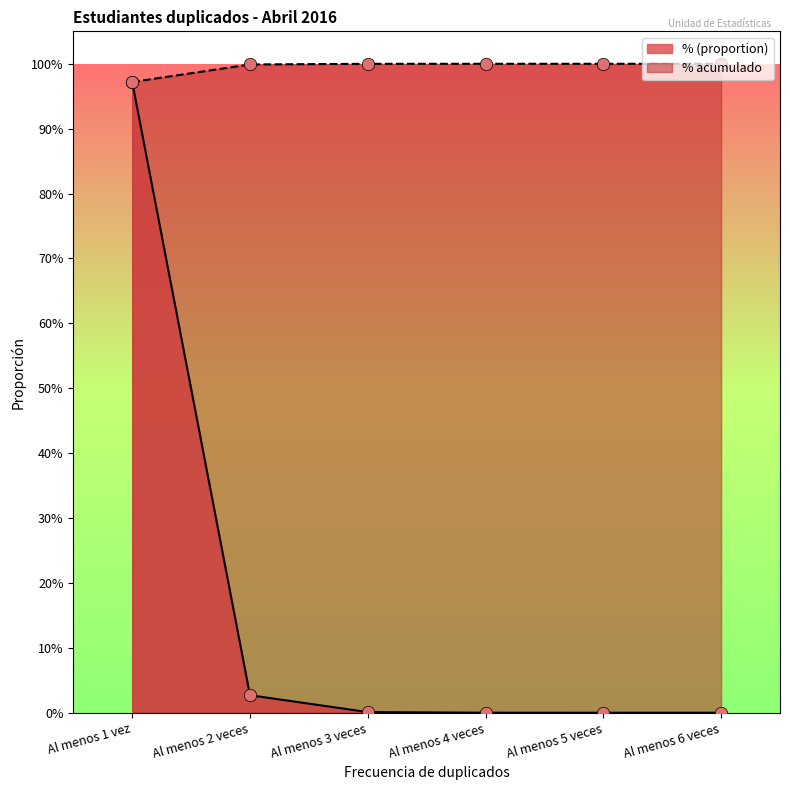

At which category is the sum across all series the highest?

Al menos 1 vez